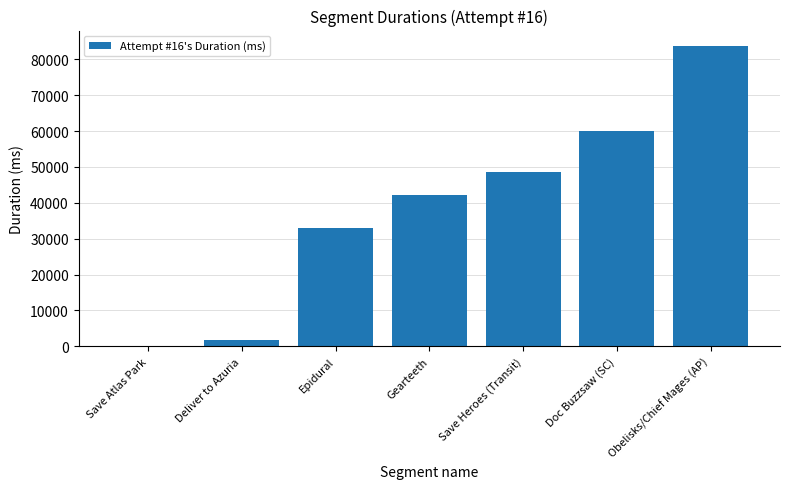

The chart shows a value of 33010 at Epidural. True or false?

True